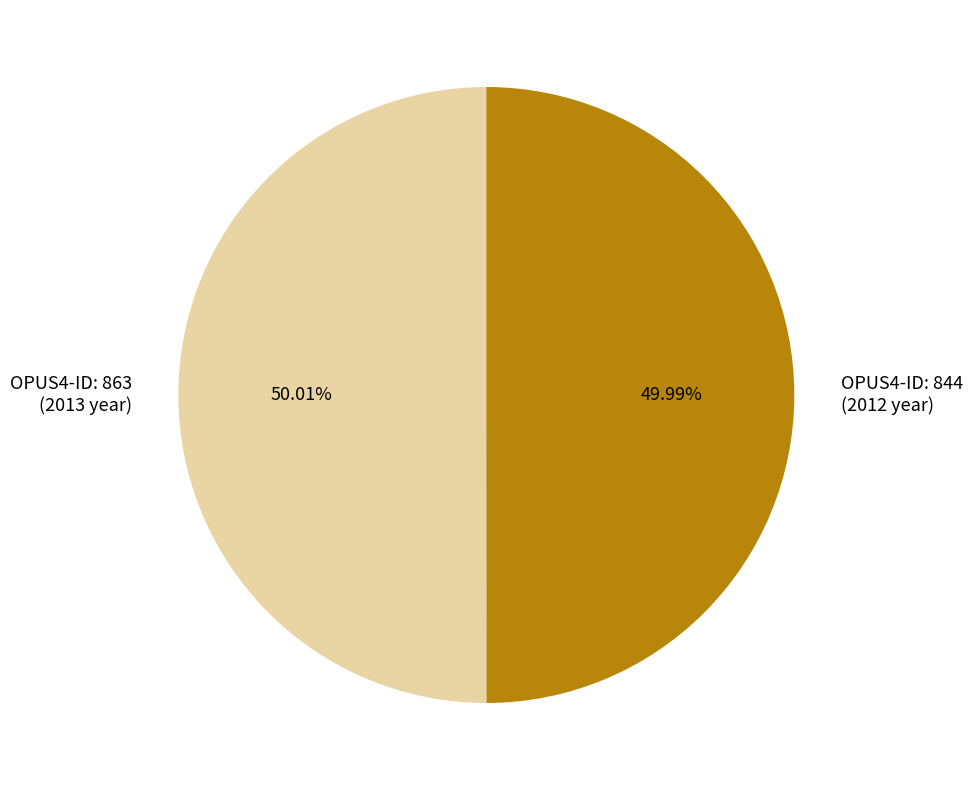

Is there a majority slice in this chart?

Yes